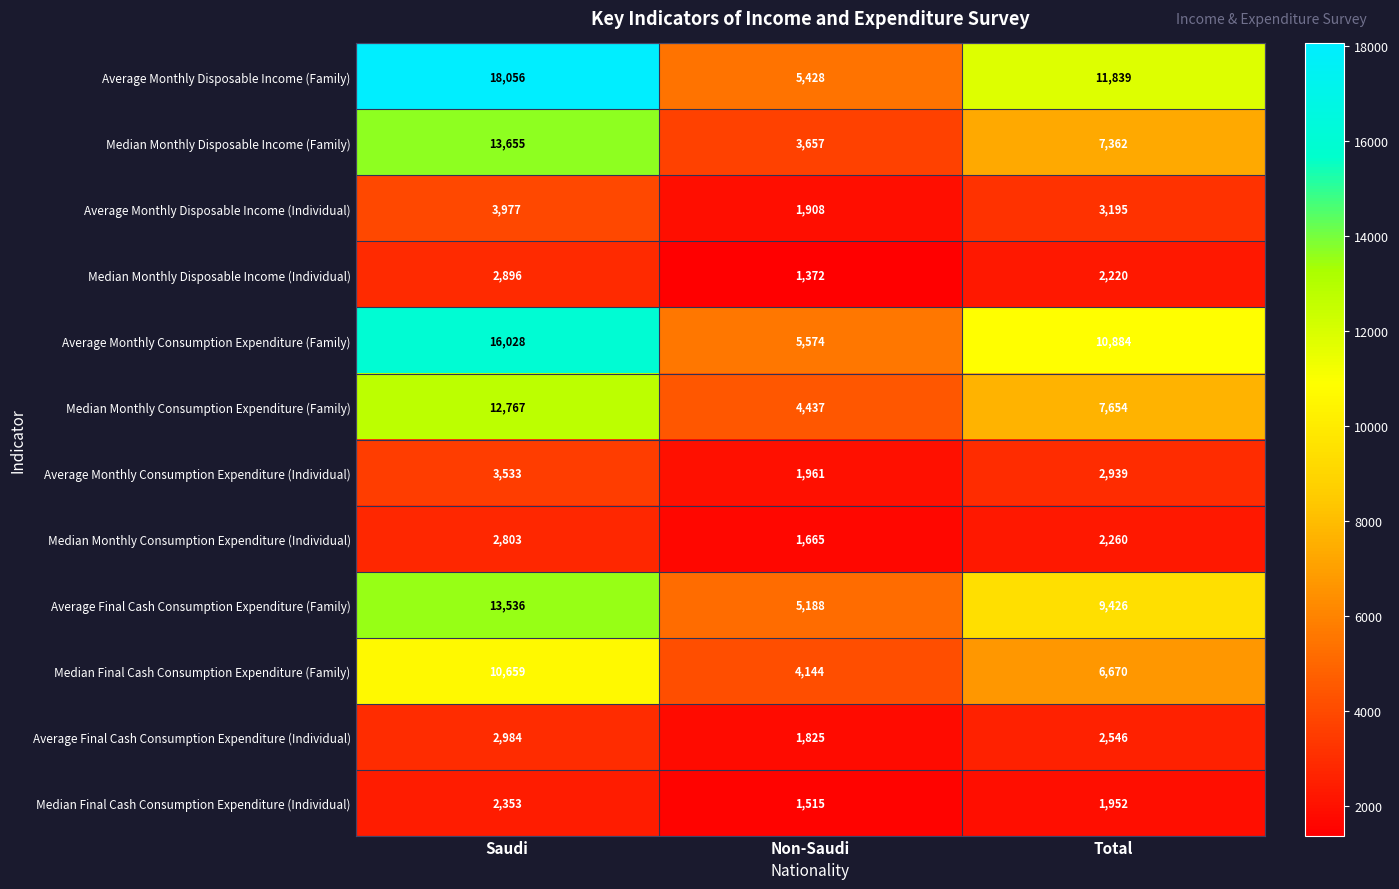

Read the Average Final Cash Consumption Expenditure (Family) value at Non-Saudi.

5188